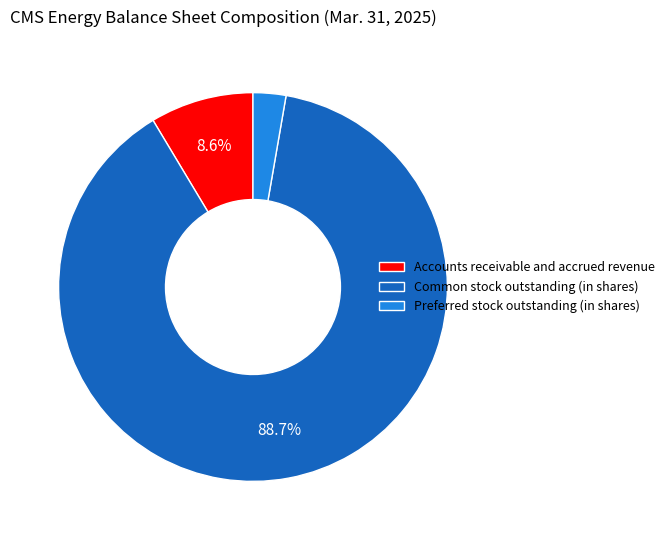

To the nearest percent, what percentage of the pie is Common stock outstanding (in shares)?

89%